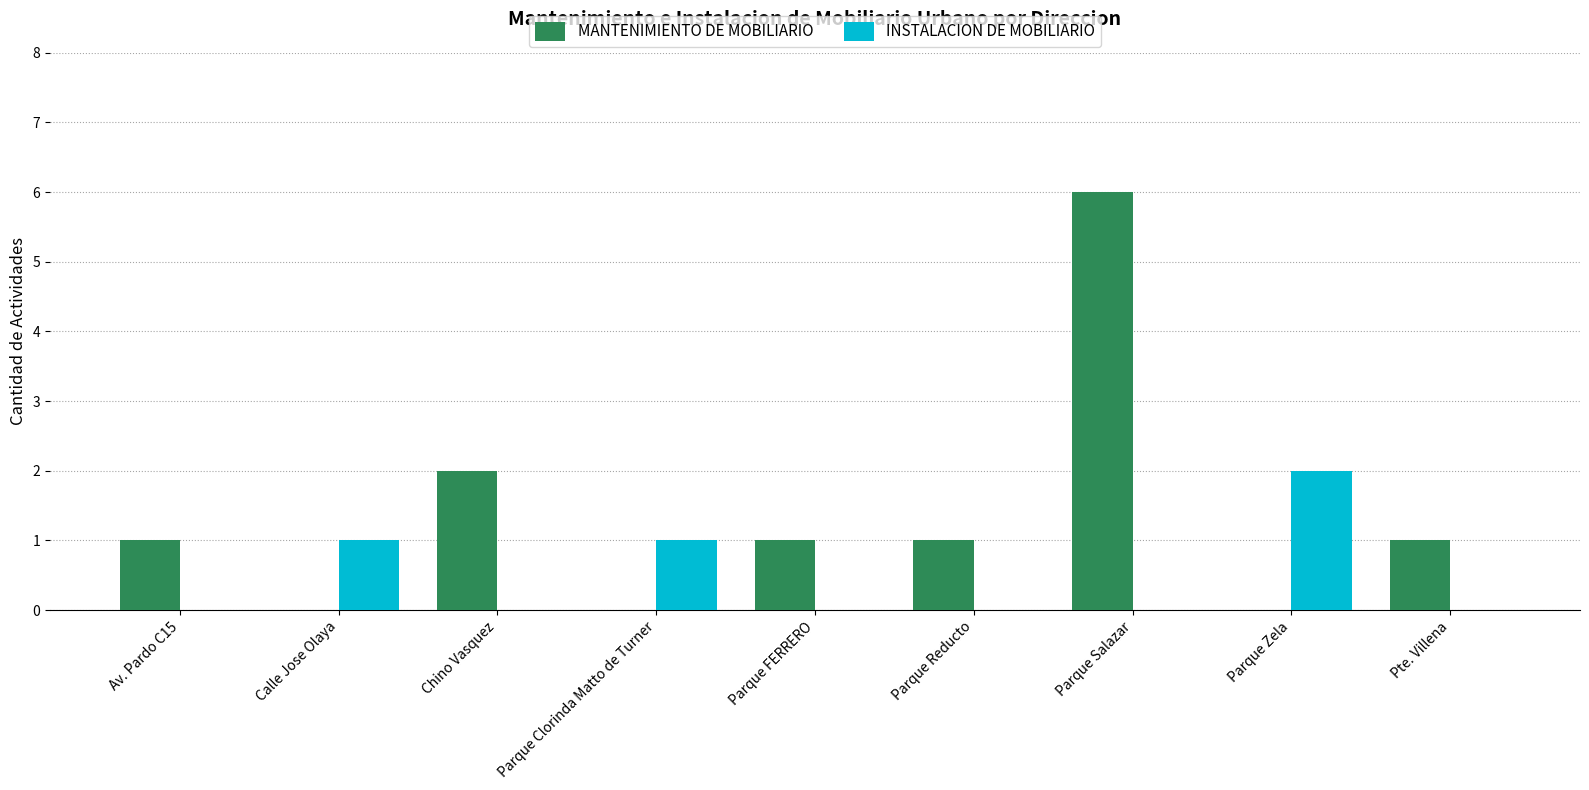

Between Chino Vasquez and Parque Salazar, which series saw the biggest shift?

MANTENIMIENTO DE MOBILIARIO